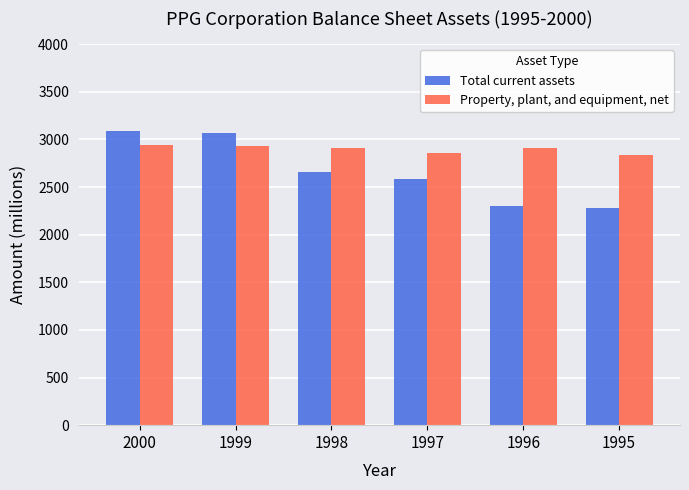

At how many categories does at least one series exceed 2428?

6